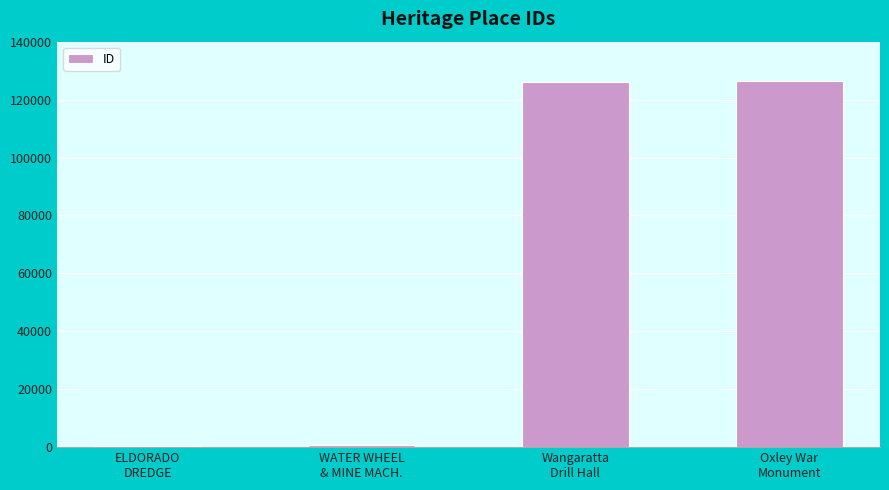

What is the label of the 4th bar from the left?

Oxley War
Monument